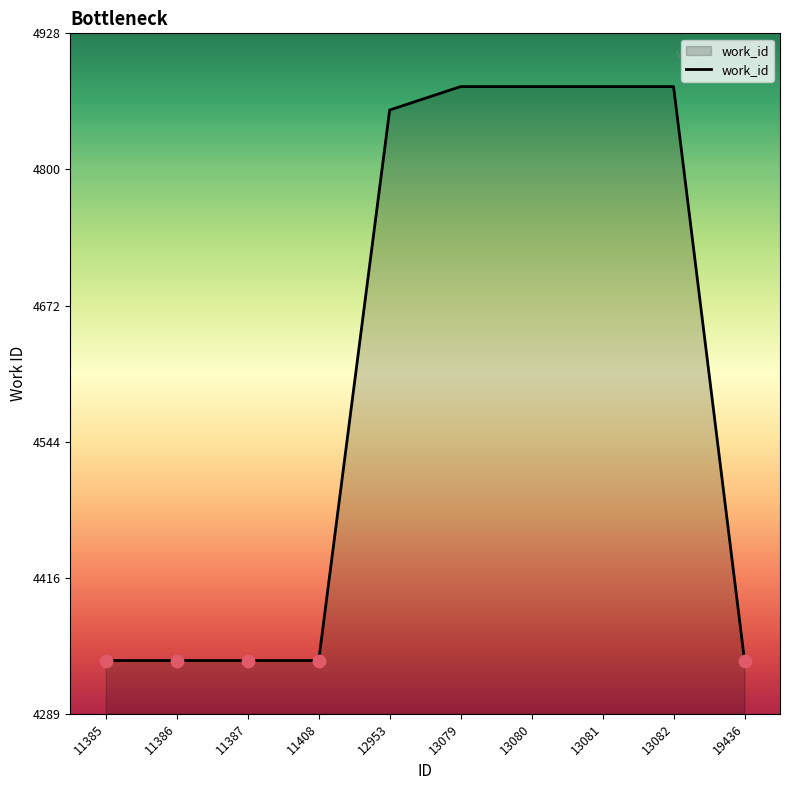

What is the ratio of the value at 11385 to the value at 11387?

1.0